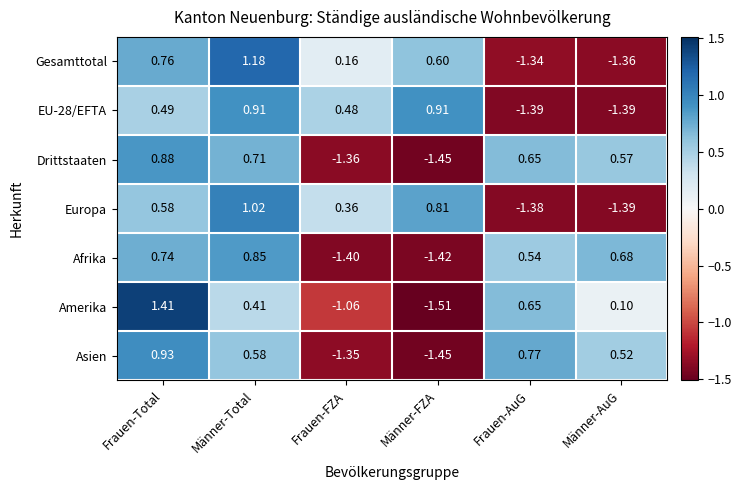

What is the total value across all series at Männer-Total?

5.7